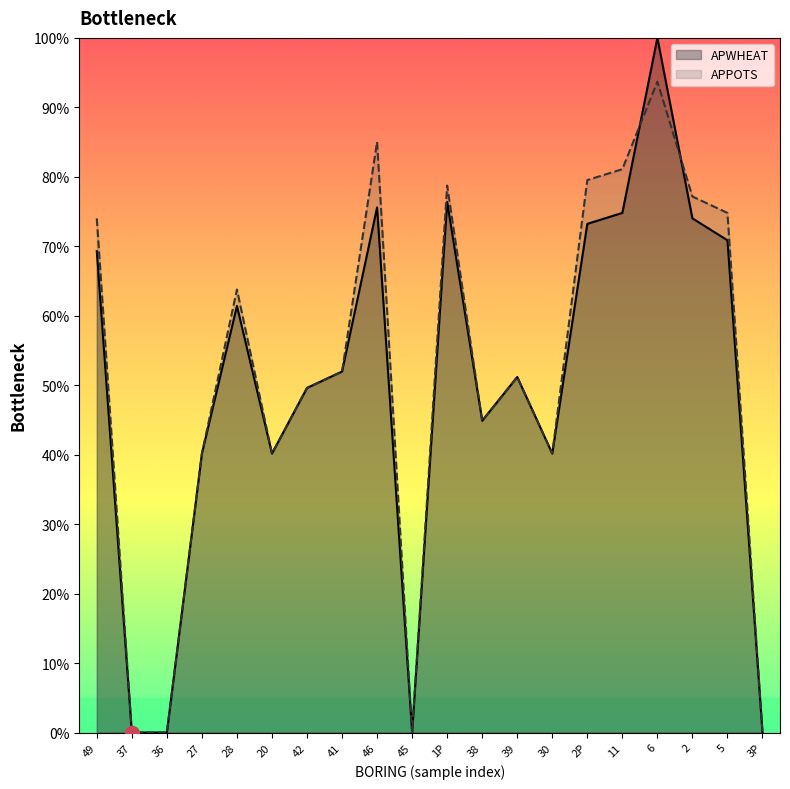

What is the value of the APPOTS point at the 12th from the left?

44.9